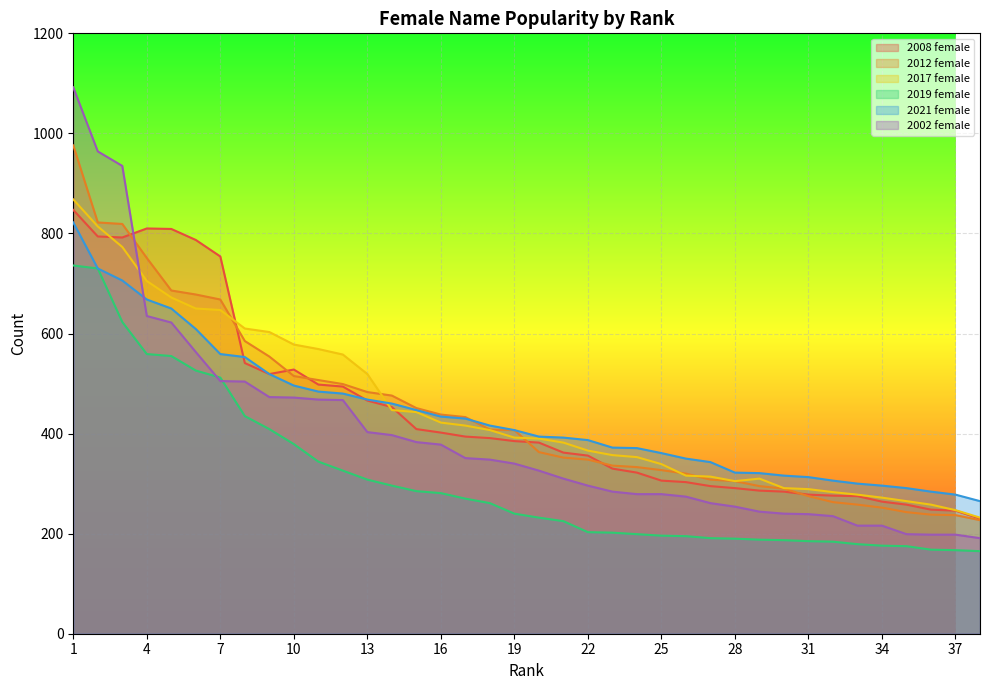

At which category is the sum across all series the highest?

1